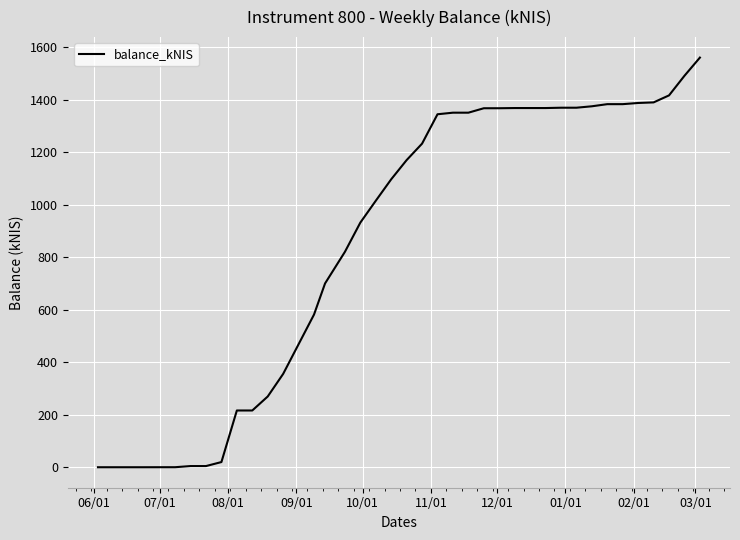

What is the difference between the maximum and minimum values?

1559.5